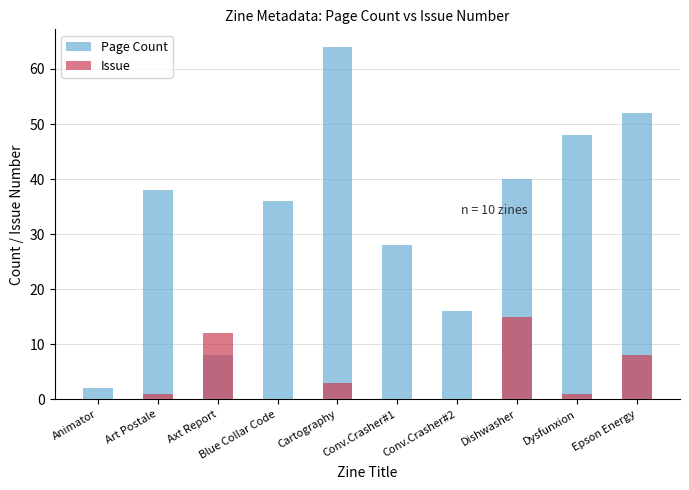

What is the difference between the Page Count values at Animator and Epson Energy?

50